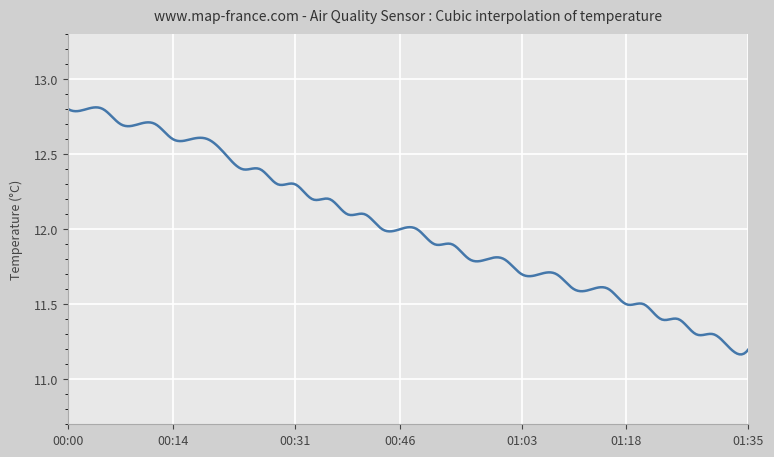

Does the chart display data point markers on the line(s)?

No